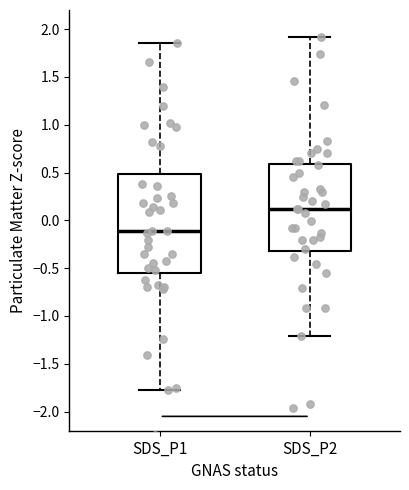

Where is the upper edge of the box for SDS_P1 on the y-axis? The values are not printed on the chart, so give them approximately, as read against the axis.

0.50